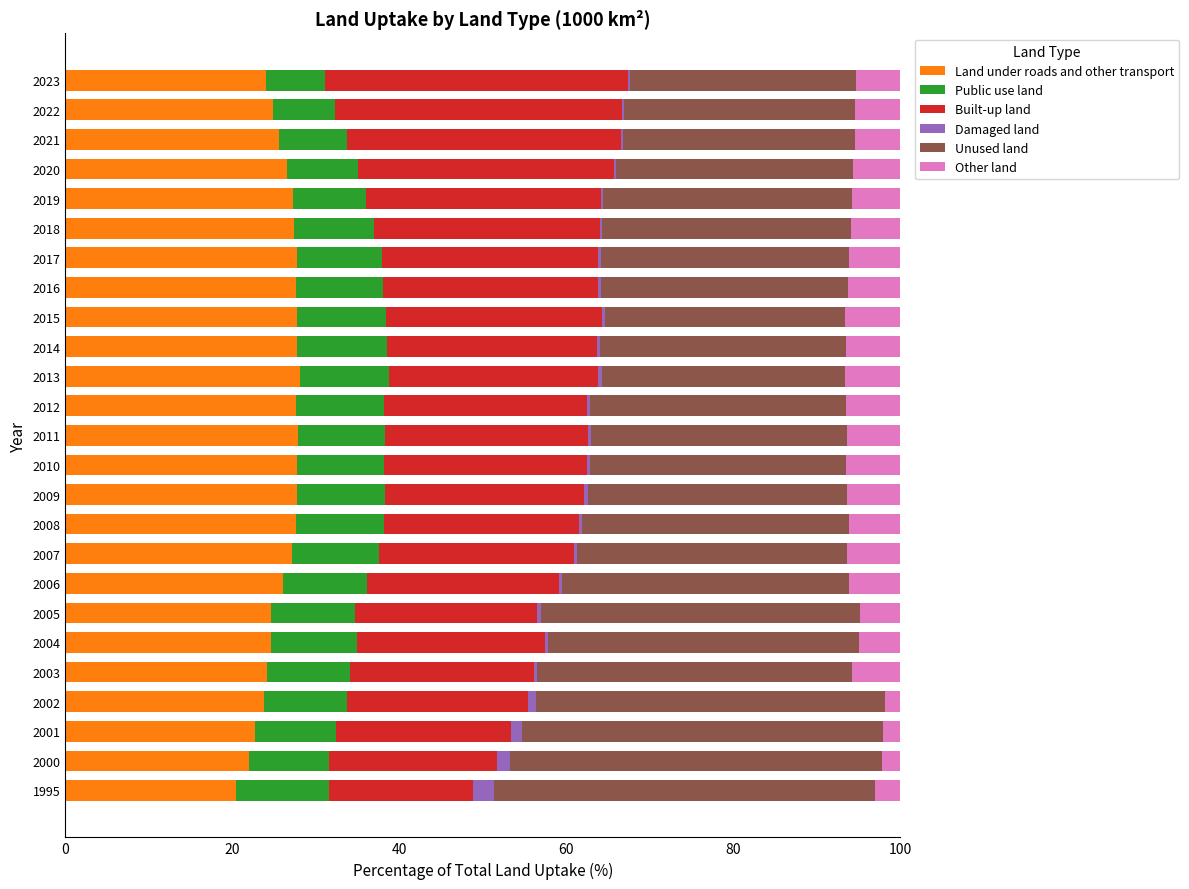

What is the average value of the Damaged land series?

0.5